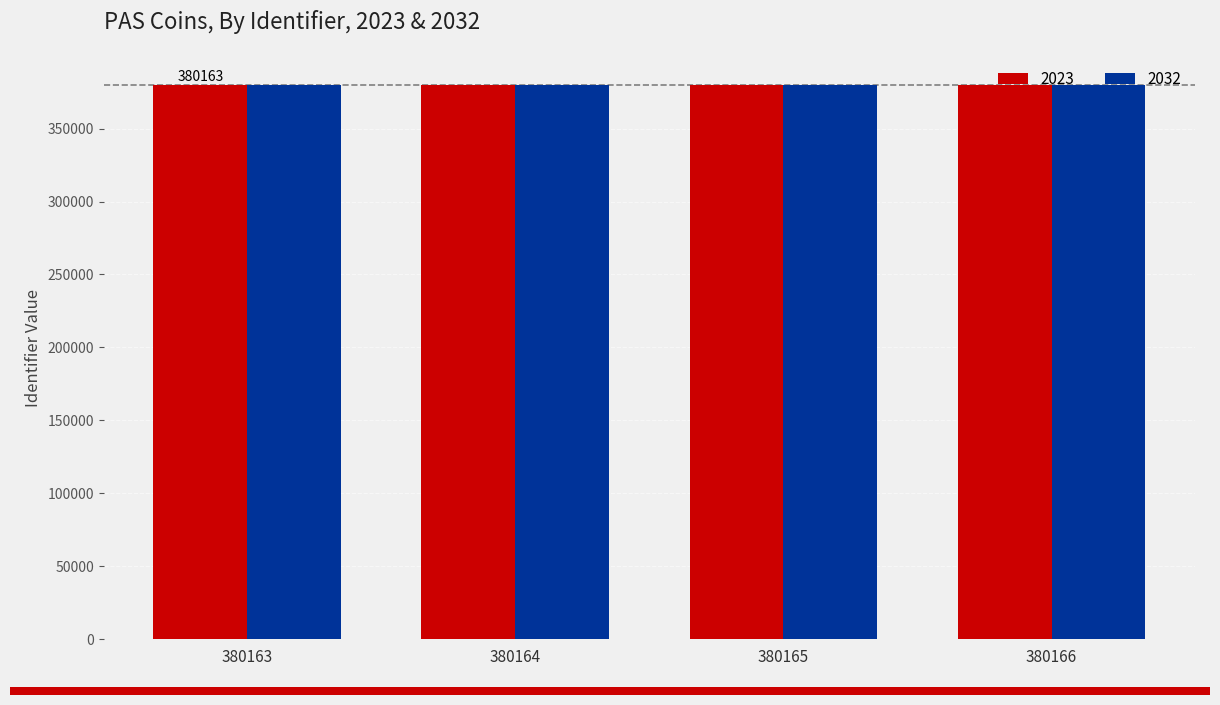

Count the 2032 values in the range 380167 to 380169.

3